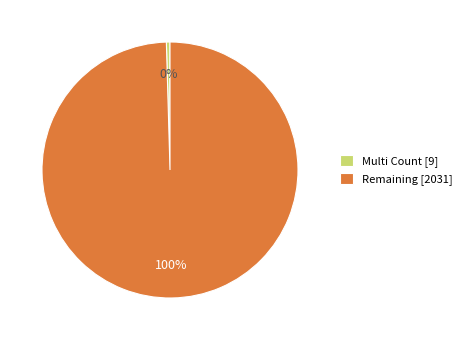

How many slices are in this pie chart?

2